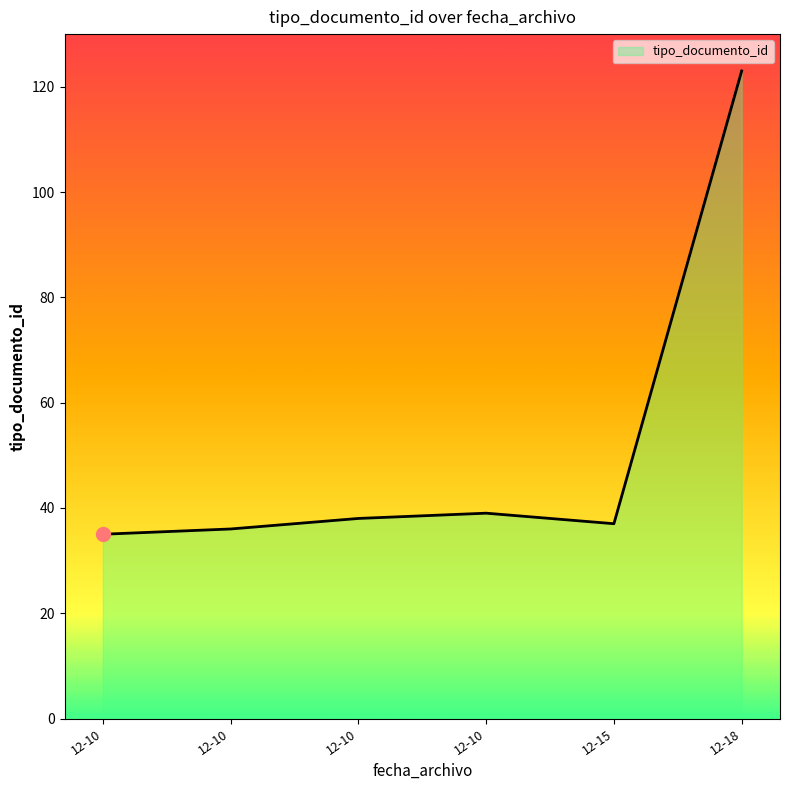

At which label does the data first exceed 38?

2014-12-10 18:55:07